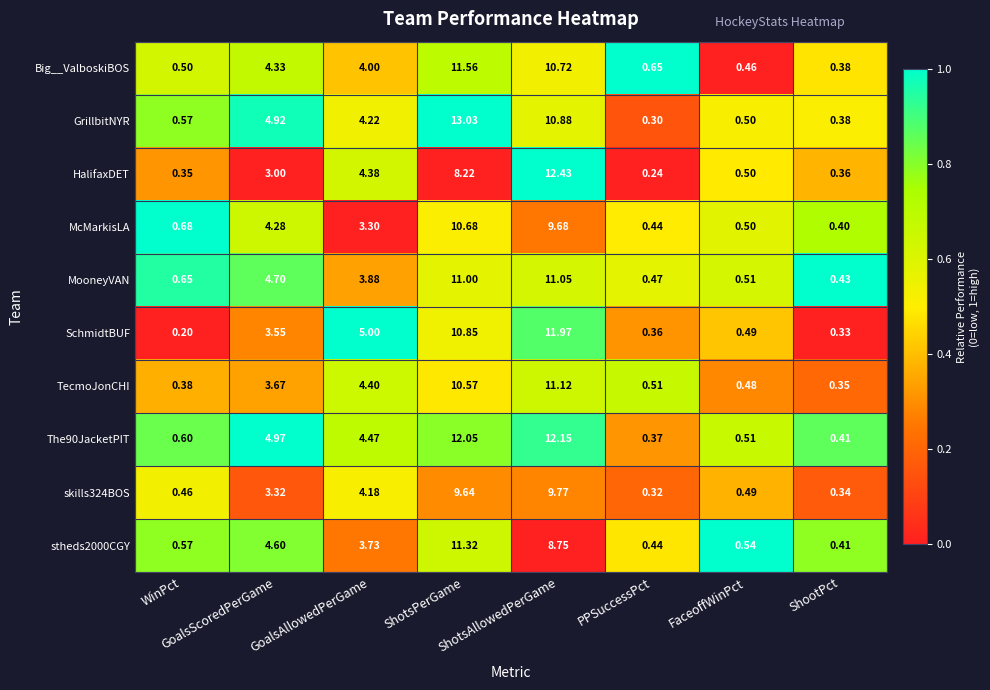

Rank the series at ShotsAllowedPerGame from highest to lowest value.

HalifaxDET, The90JacketPIT, SchmidtBUF, TecmoJonCHI, MooneyVAN, GrillbitNYR, Big__ValboskiBOS, skills324BOS, McMarkisLA, stheds2000CGY